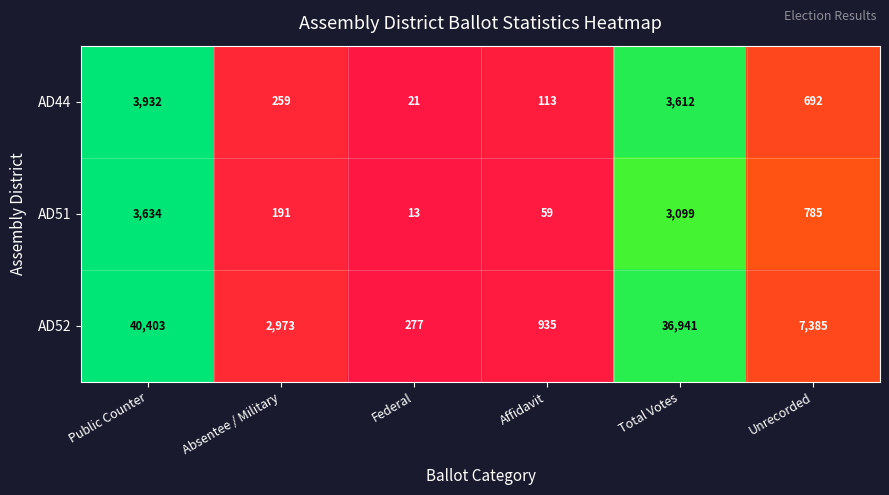

What is the sum of the AD51 values at Federal and Absentee / Military?

204